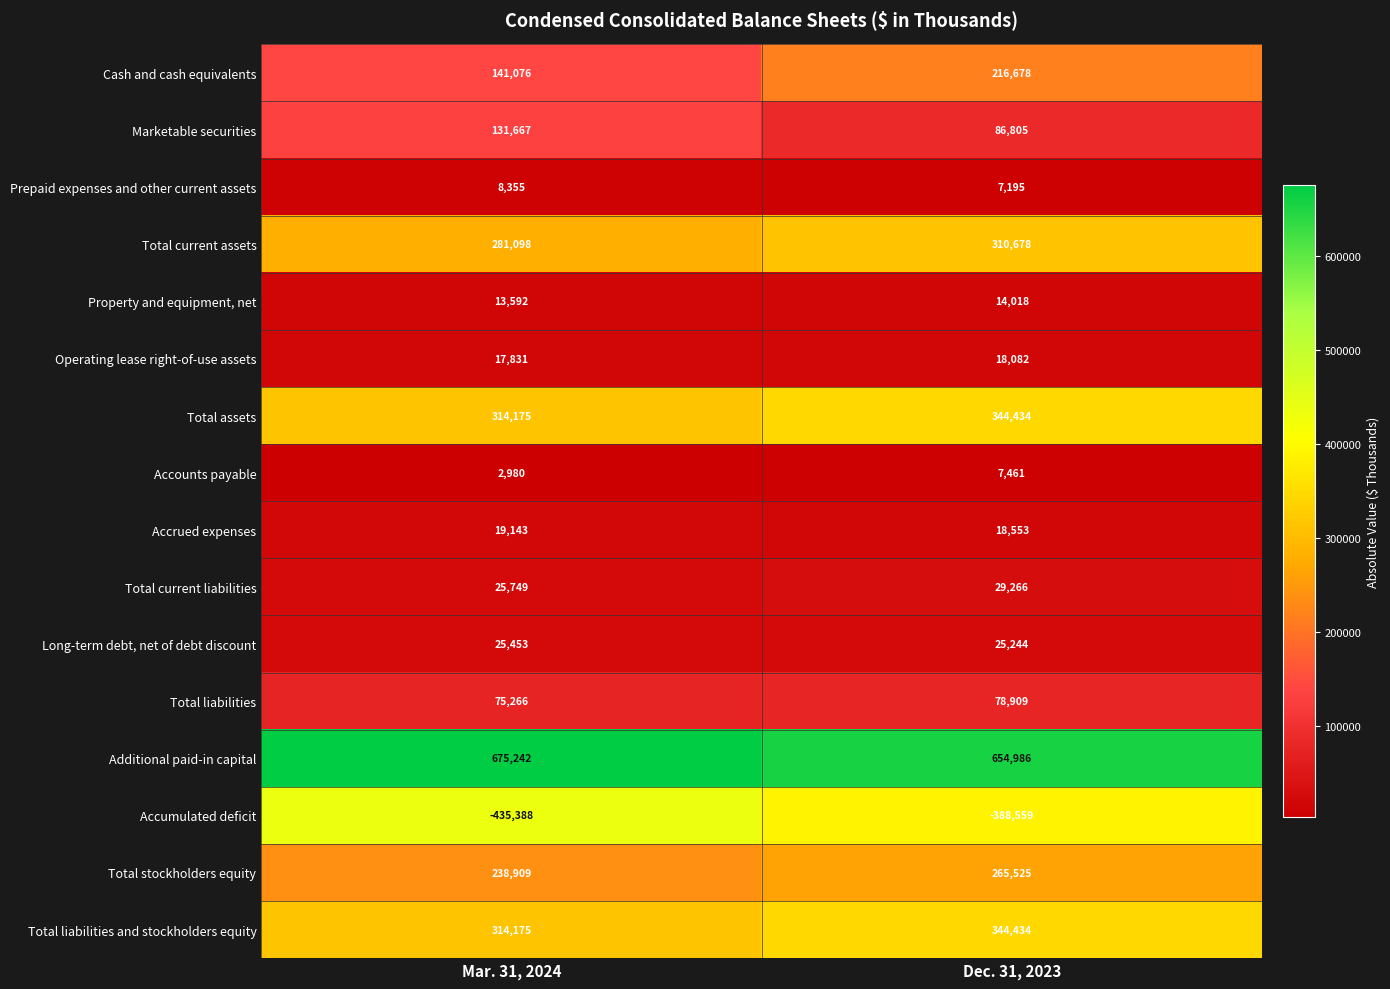

What is the minimum value shown in the chart?

-435388